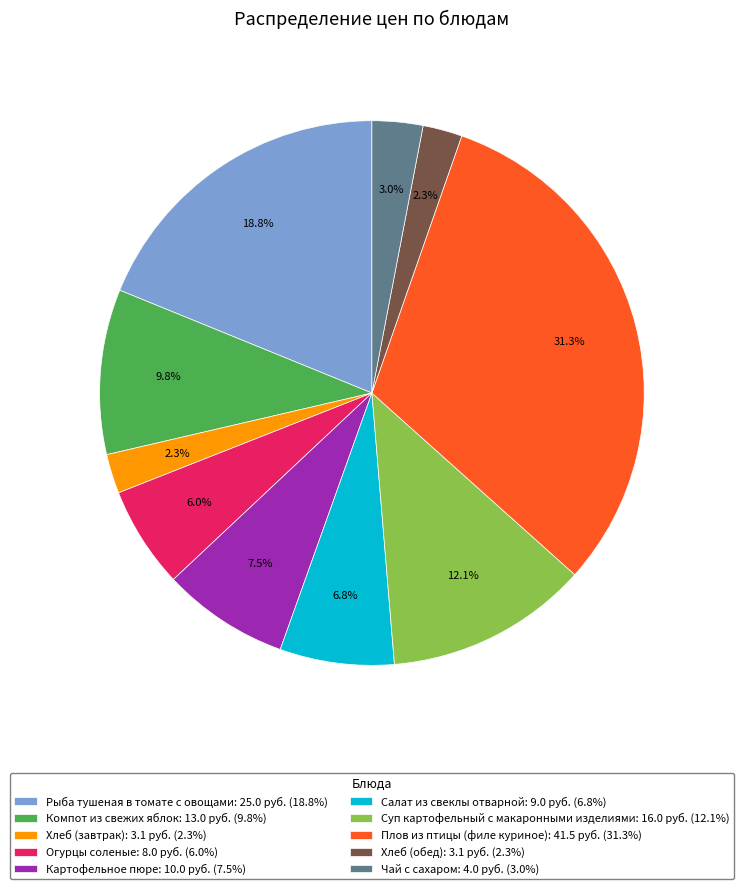

Is the sum of Огурцы соленые and Компот из свежих яблок greater than half?

No